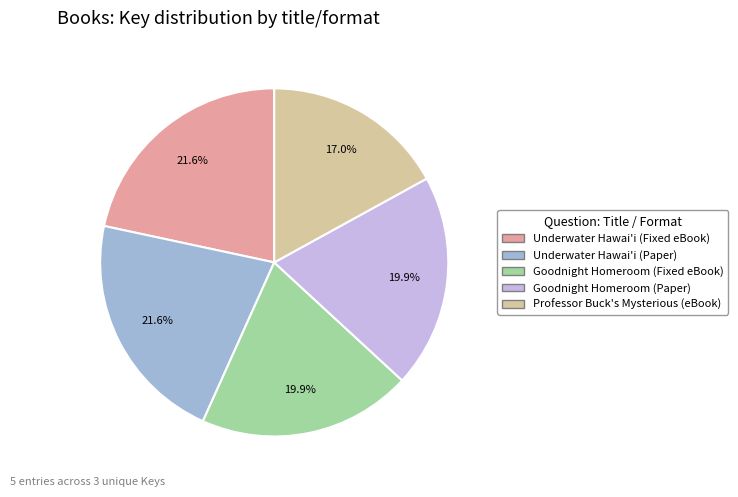

Count the number of slices in the pie.

5